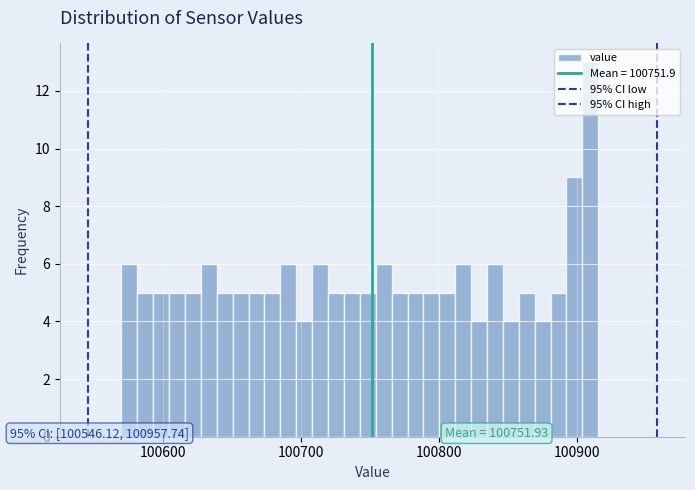

Read against the x-axis, roughly where is the centre of the tallest bar?

100910